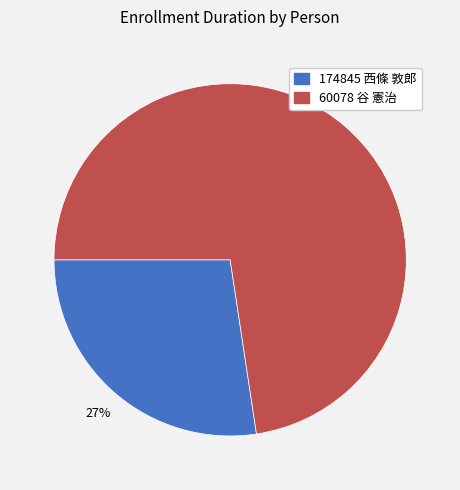

To the nearest percent, what is the average slice percentage?

50%